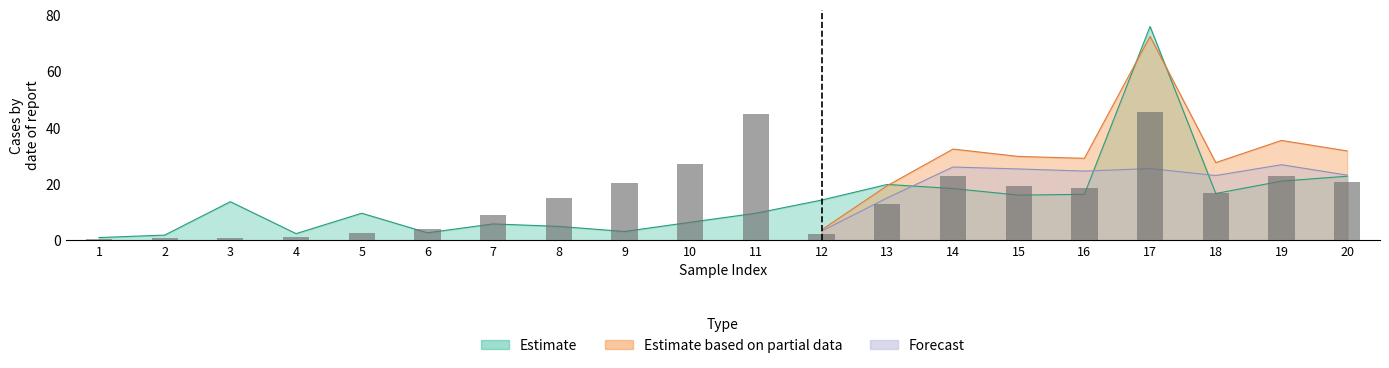

What is the value of the 15th bar from the left?

19.3